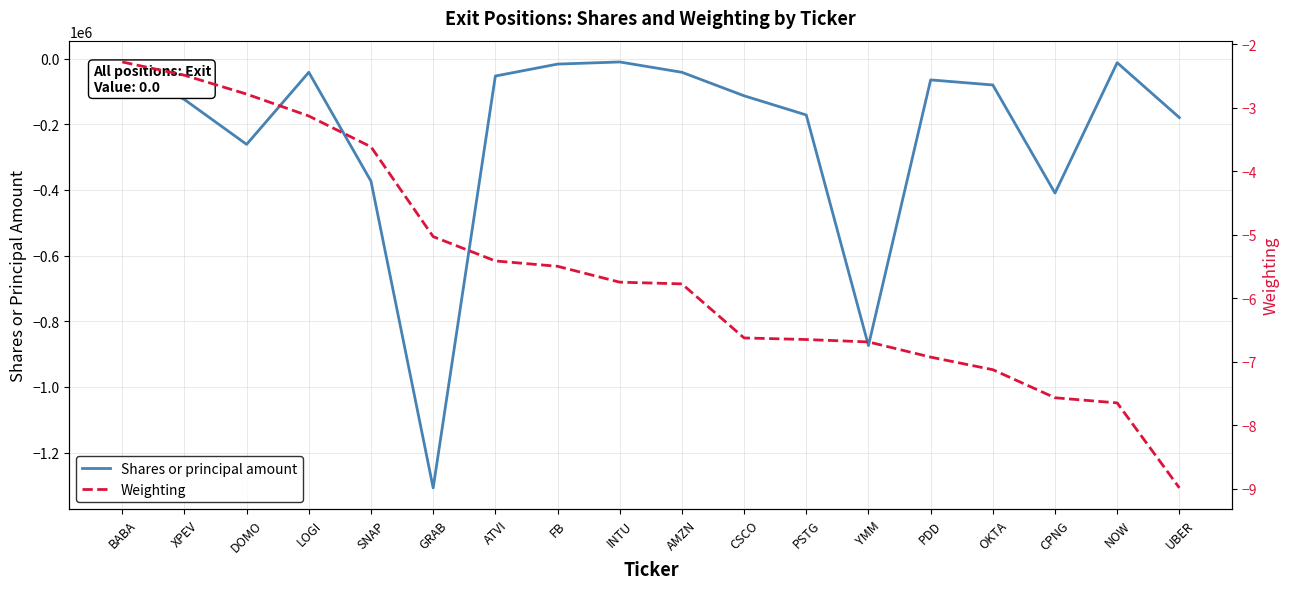

Which series has the widest spread of values?

Shares or principal amount